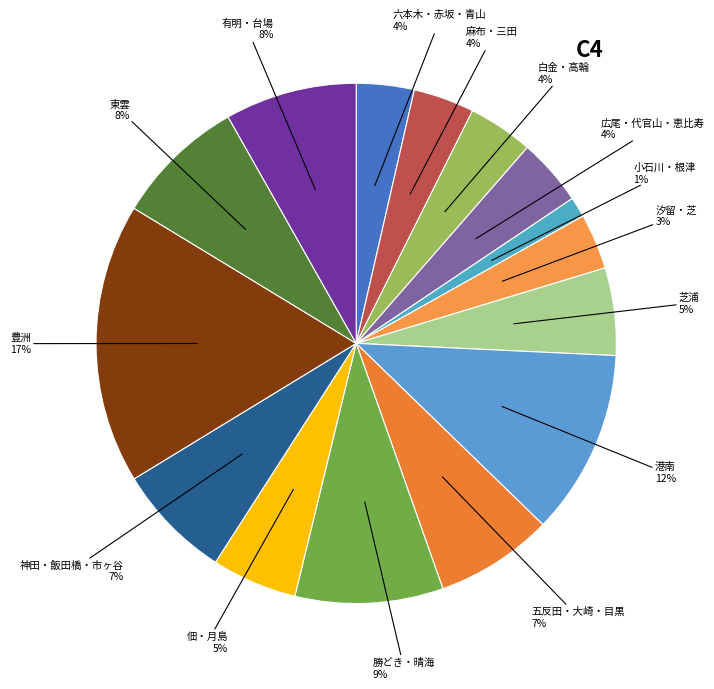

Which slice is the smallest?

小石川・根津